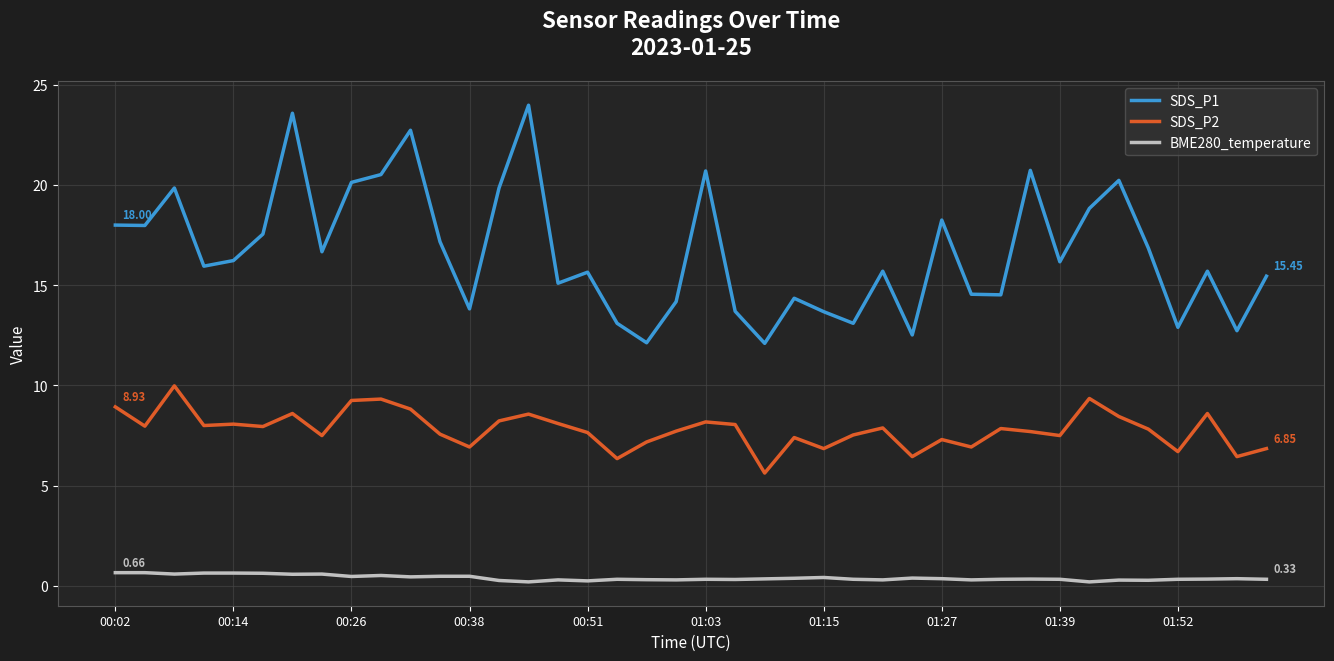

Which series has the widest spread of values?

SDS_P1